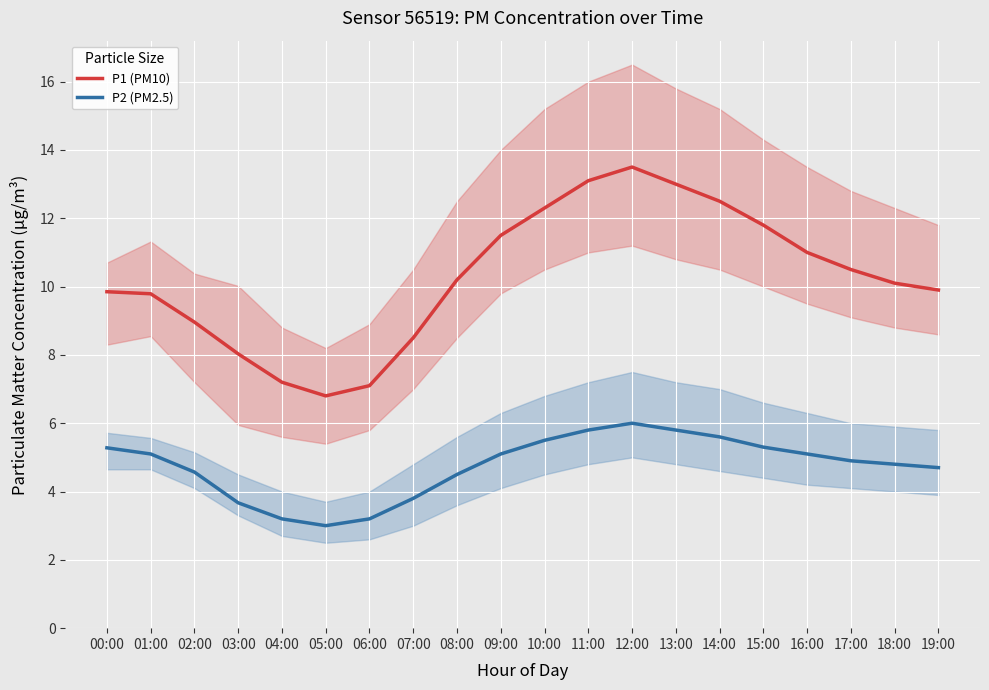

What are all the series names shown in the legend?

P1 (PM10), P2 (PM2.5)